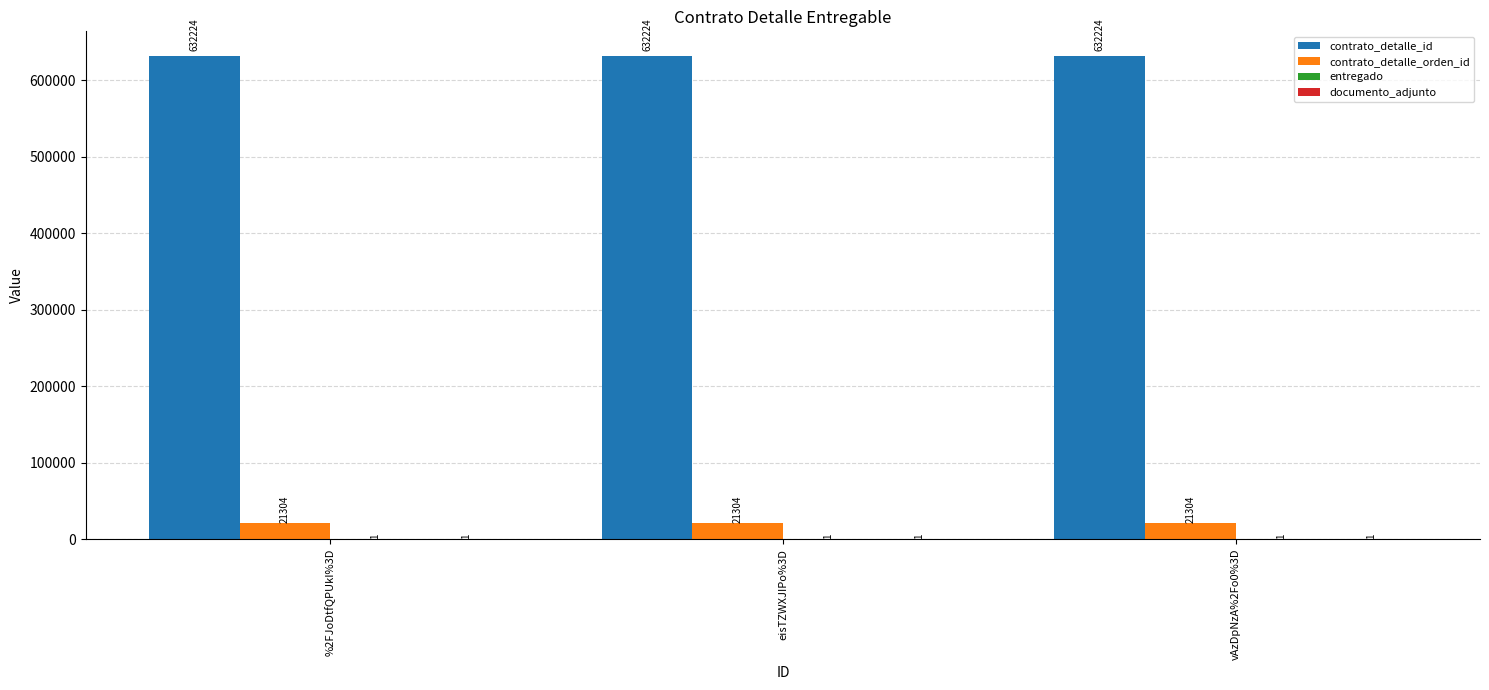

What is the spread (max minus min) of values at %2FJoDtfQPUkI%3D?

632223